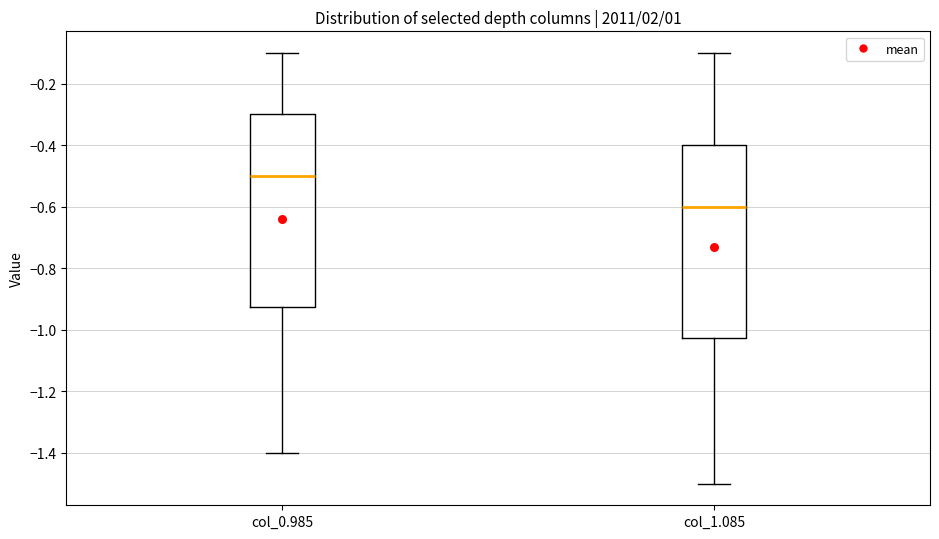

Reading left to right, read every box against the y-axis: the position of its median line, the range the box covers, and the ends of its whiskers. The values are not printed on the chart, so give them approximately, as read against the axis.

col_0.985: median -0.50, box -0.92 to -0.30, whiskers -1.40 to -0.10
col_1.085: median -0.60, box -1.02 to -0.40, whiskers -1.50 to -0.10